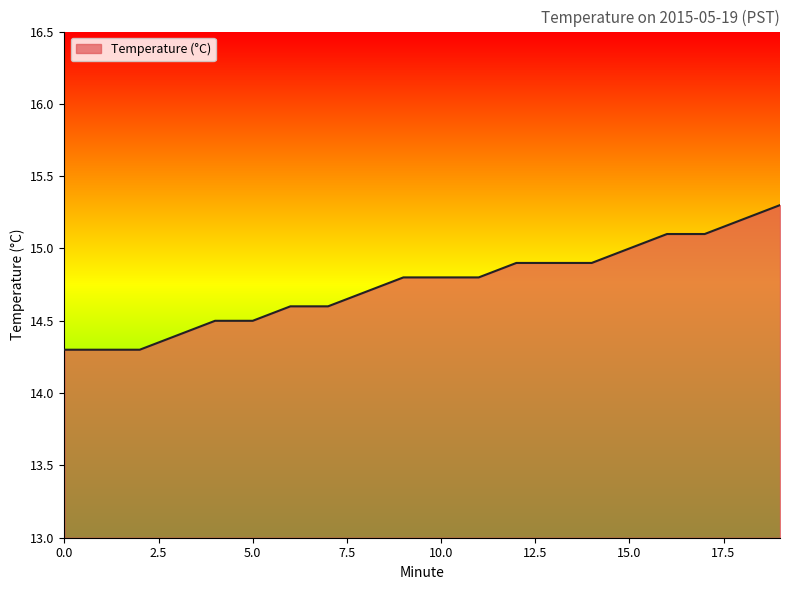

What is the sum of all values?

295.0